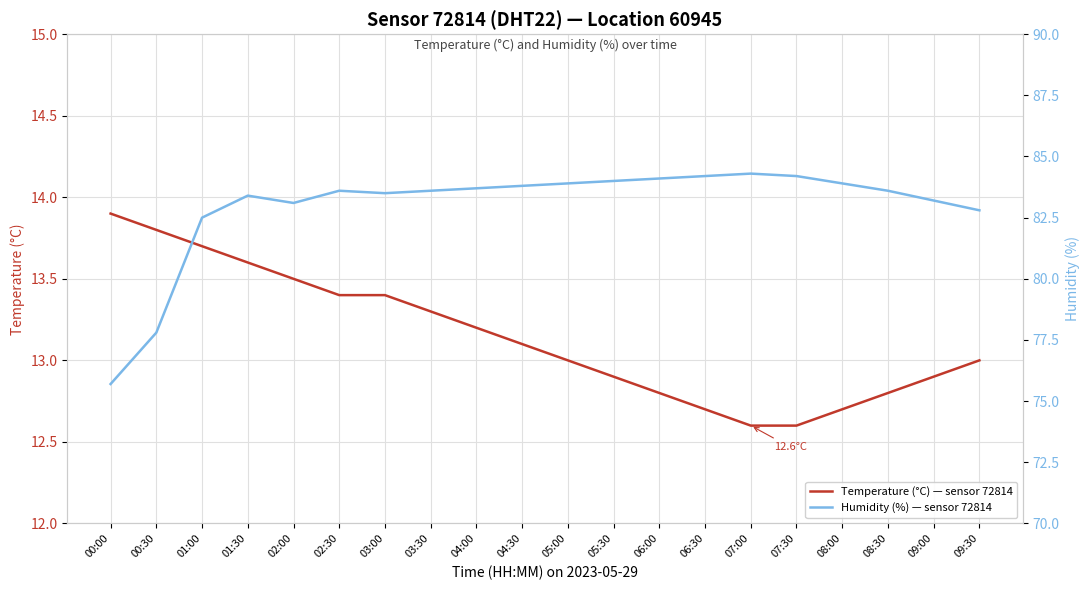

What are all the series names shown in the legend?

Temperature (°C) — sensor 72814, Humidity (%) — sensor 72814